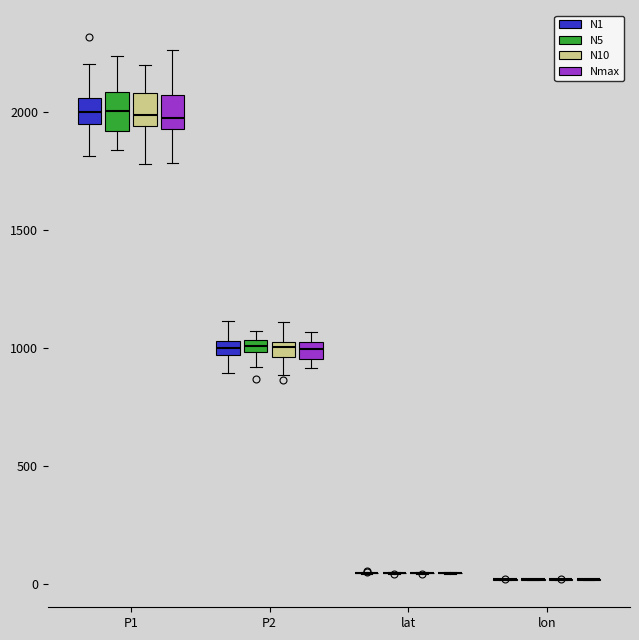

Where does the median line of the box for P2 (Nmax) sit on the y-axis? The values are not printed on the chart, so give them approximately, as read against the axis.

1000